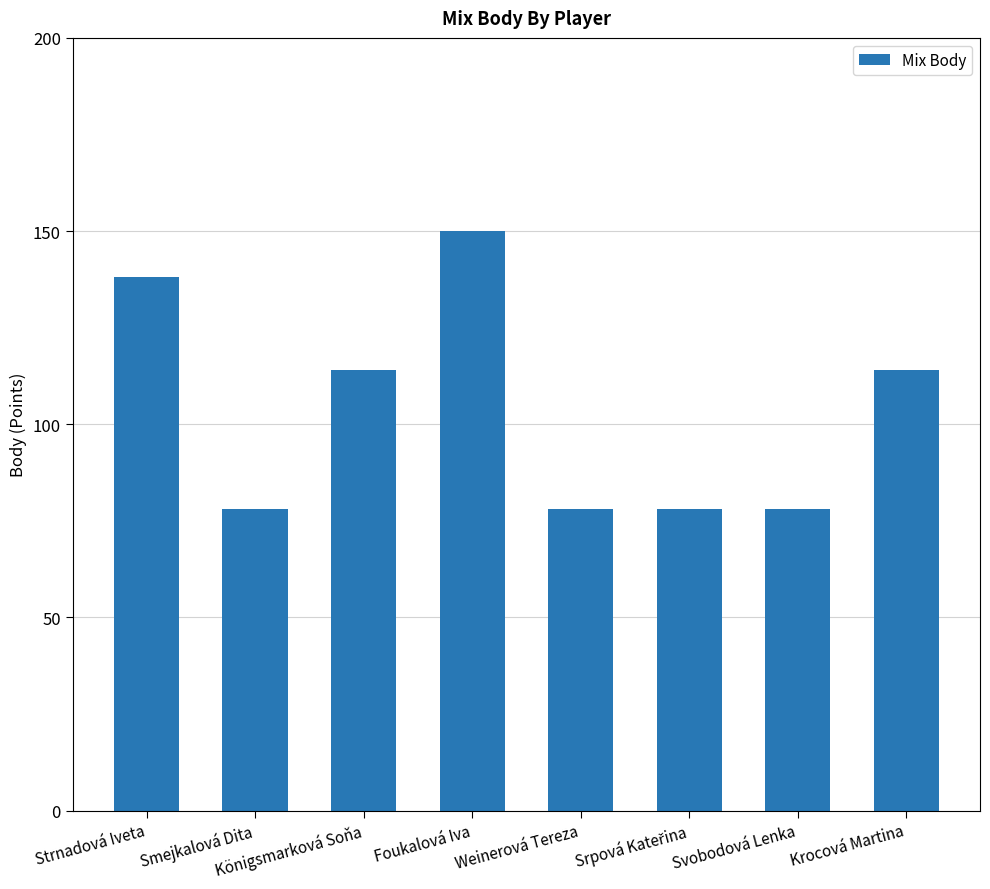

Approximately how many times larger is the value at Königsmarková Soňa compared to Smejkalová Dita?

1.5